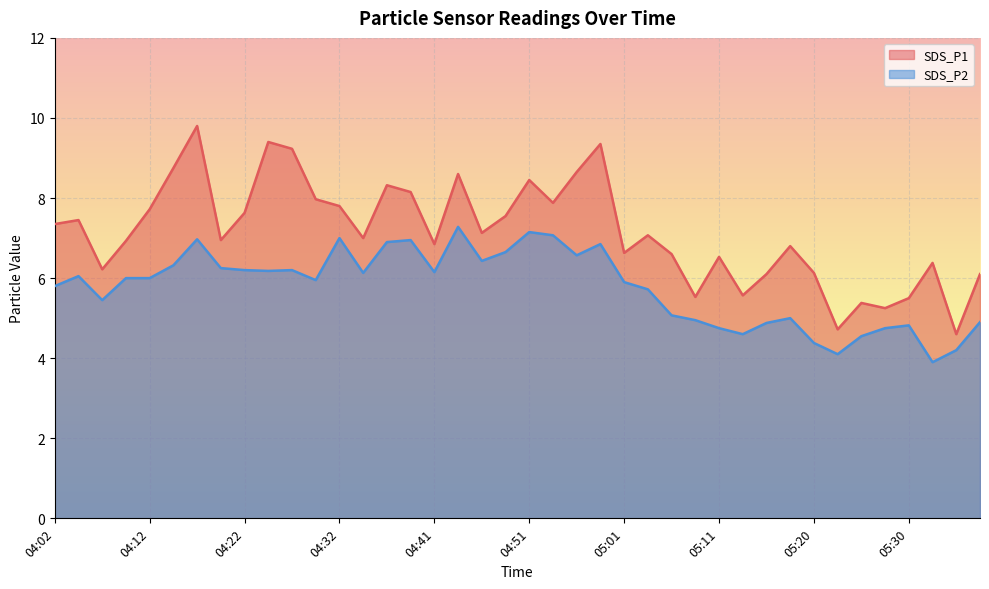

What is the label of the 6th point from the left?

04:15